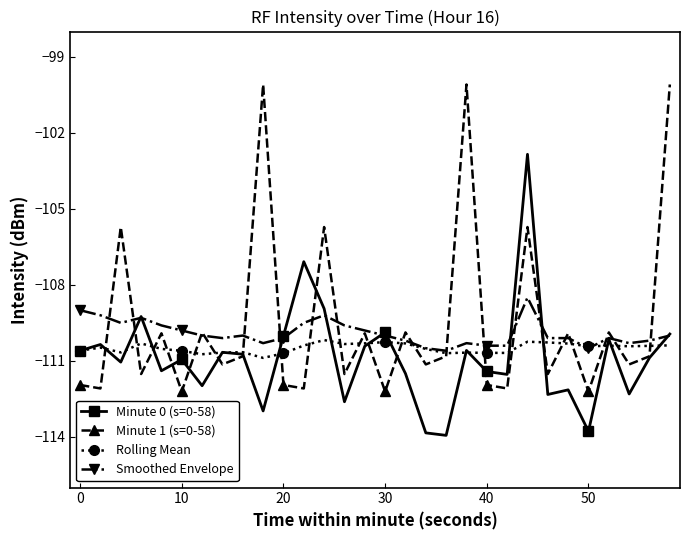

What is the maximum value for Smoothed Envelope?

-108.5